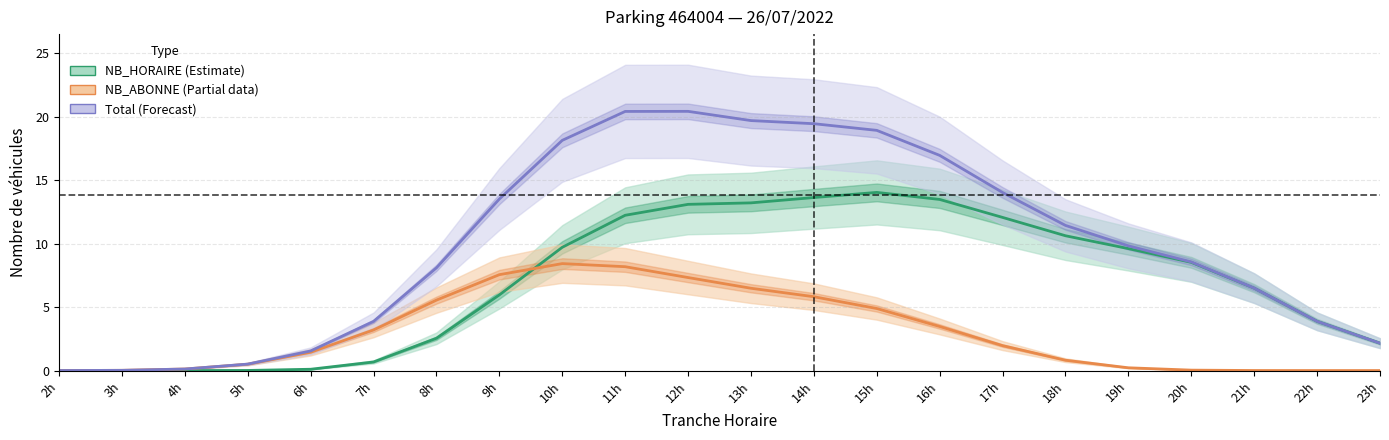

Reading left to right, what are all the values shown in this chart?

NB_HORAIRE: 0.0	0.0	0.0	0.0	0.1	0.7	2.5	6.0	9.7	12.2	13.1	13.2	13.6	14.0	13.5	12.1	10.6	9.6	8.5	6.5	3.9	2.2
NB_ABONNE: 0.0	0.0	0.1	0.5	1.4	3.2	5.5	7.6	8.4	8.2	7.3	6.5	5.8	4.9	3.5	2.0	0.8	0.2	0.0	0.0	0.0	0.0
Total: 0.0	0.0	0.1	0.5	1.5	3.9	8.1	13.5	18.1	20.4	20.4	19.7	19.4	18.9	16.9	14.0	11.4	9.8	8.6	6.5	3.9	2.2